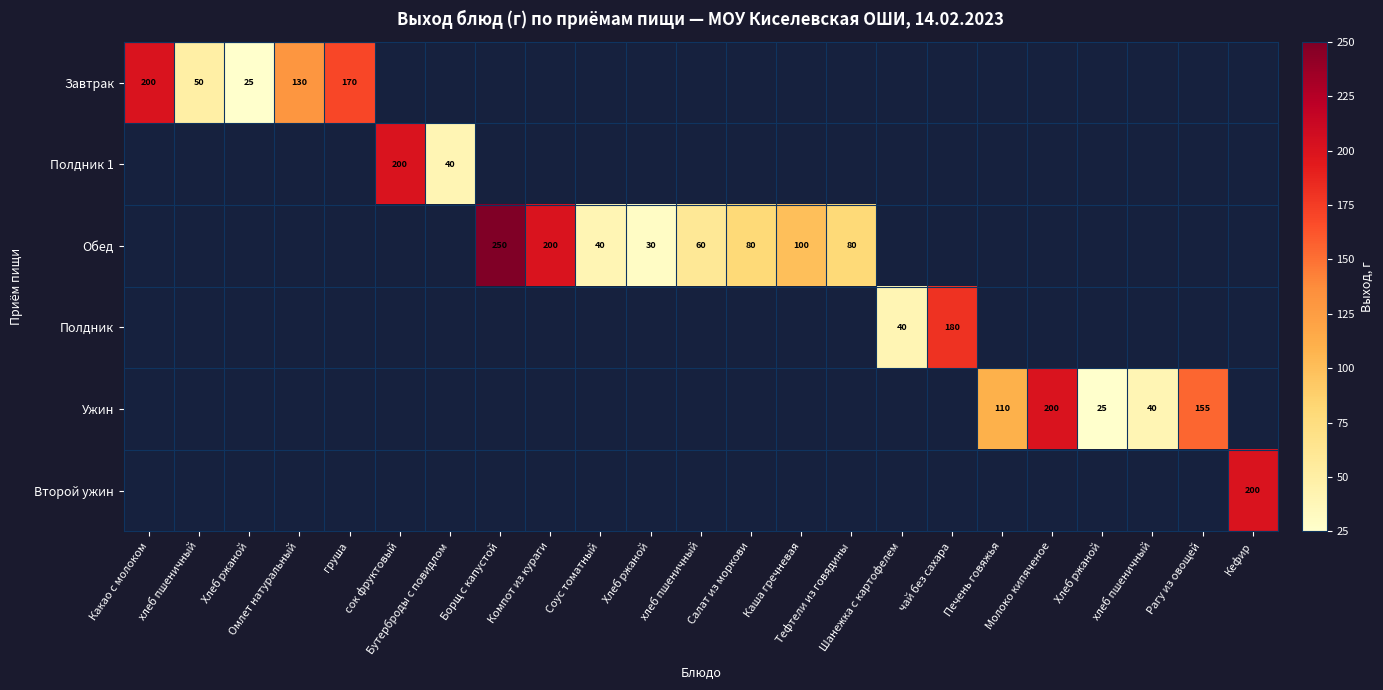

Which has a higher value, Хлеб ржаной or Хлеб ржаной?

Хлеб ржаной